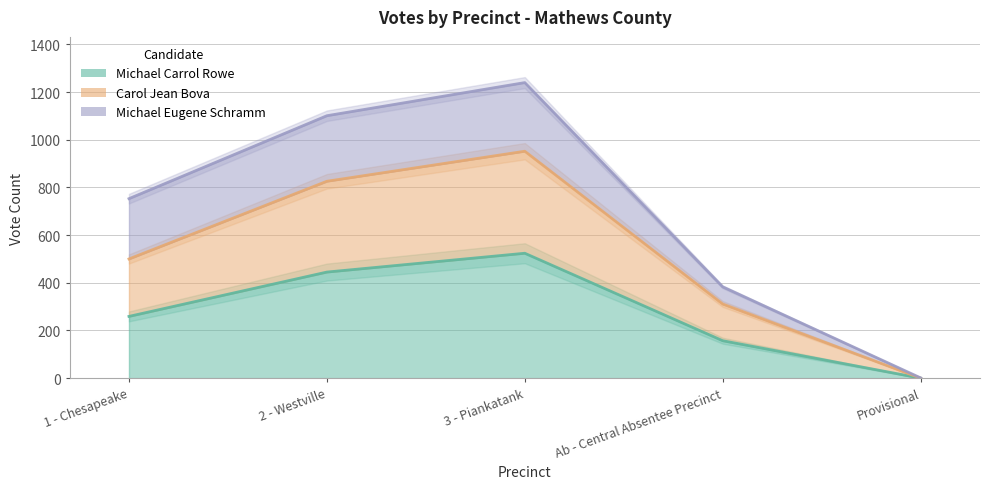

Which series has the widest spread of values?

Carol Jean Bova